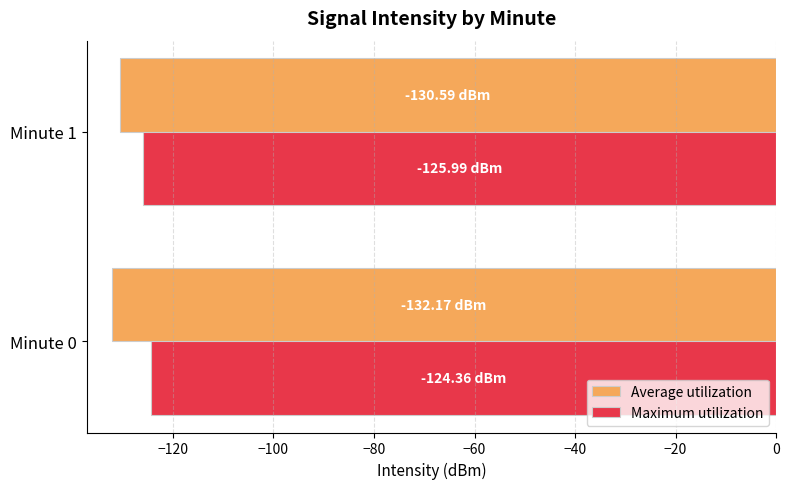

Which series has the largest total across all categories?

Maximum utilization